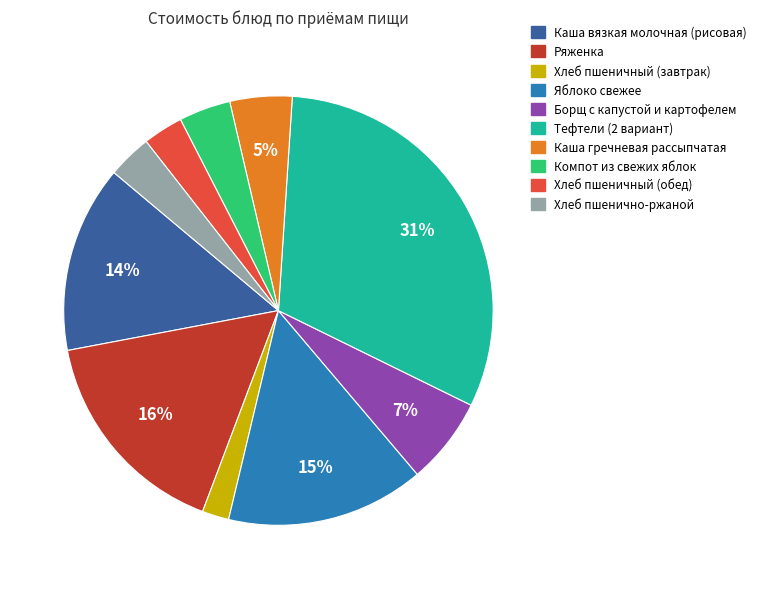

Which category has the smallest portion of the pie?

Хлеб пшеничный (завтрак)